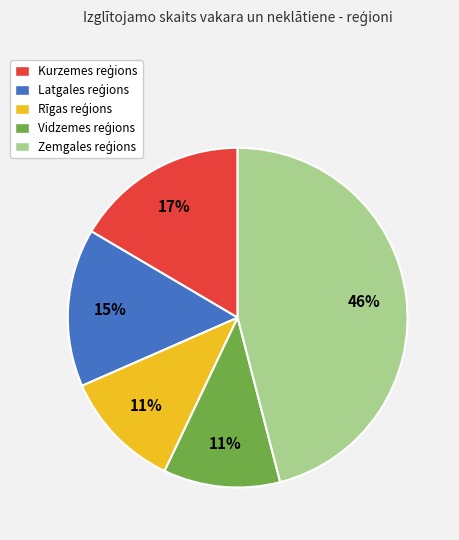

Is there a majority slice in this chart?

No